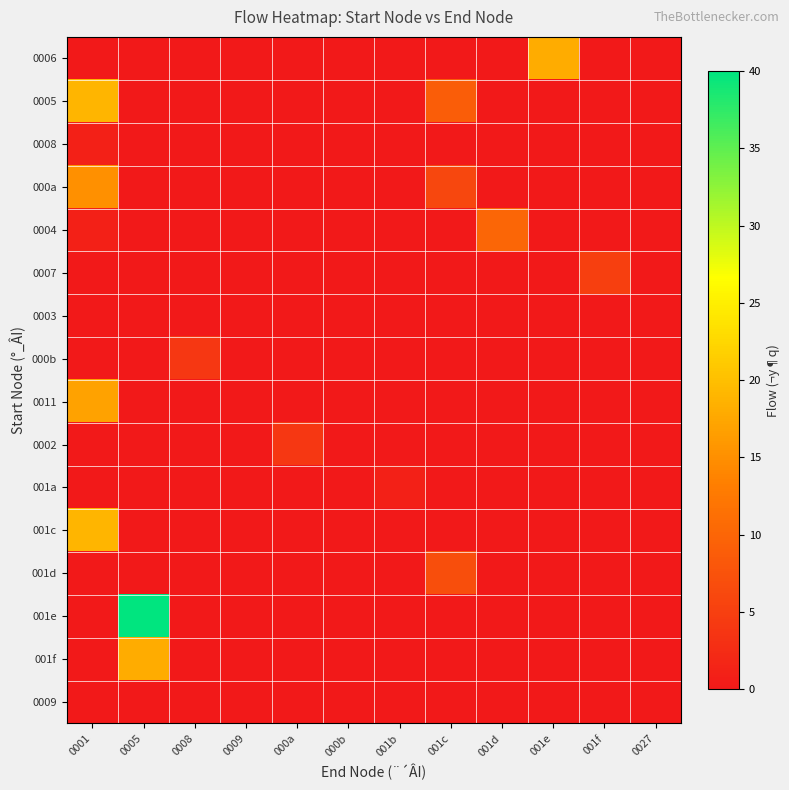

Which series has the largest total across all categories?

001e